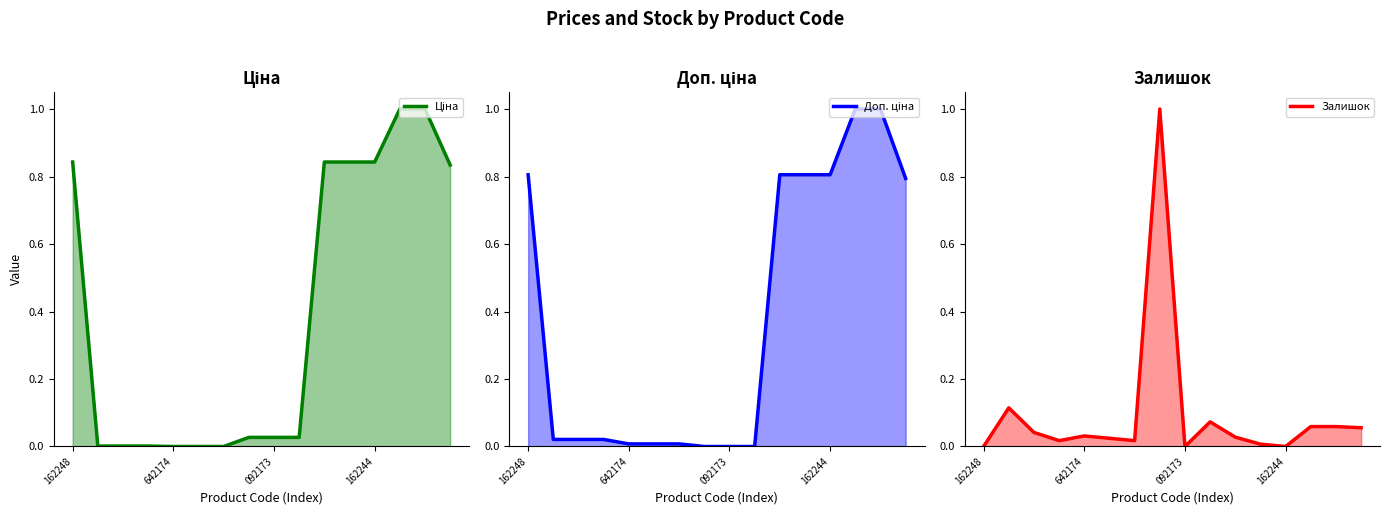

The Доп. ціна line series shows 0.0 at 642174. True or false?

True